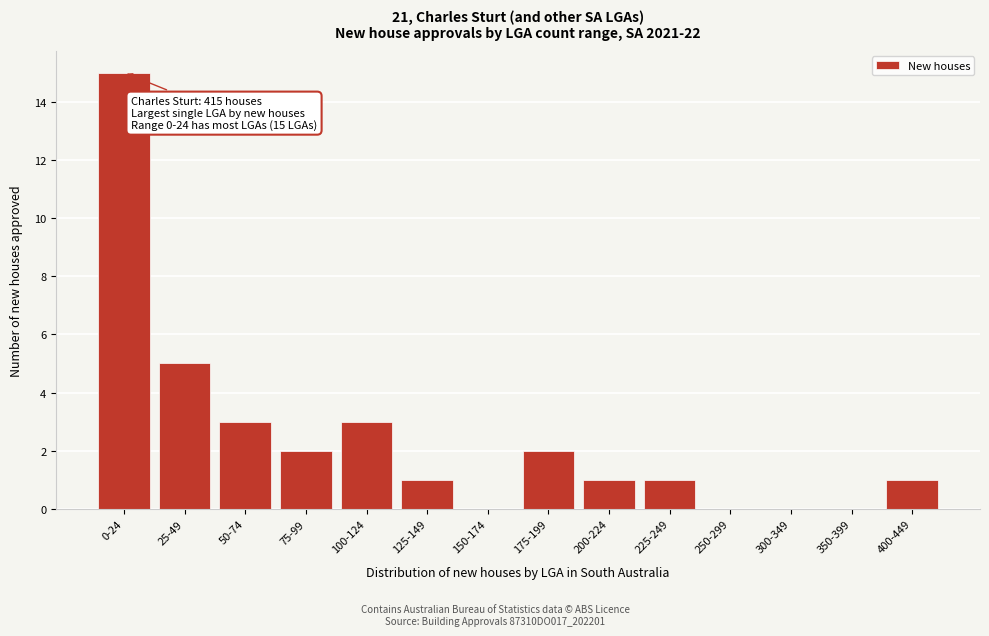

Reading left to right, what are all the values shown in this chart?

0-24=15	25-49=5	50-74=3	75-99=2	100-124=3	125-149=1	150-174=0	175-199=2	200-224=1	225-249=1	250-299=0	300-349=0	350-399=0	400-449=1